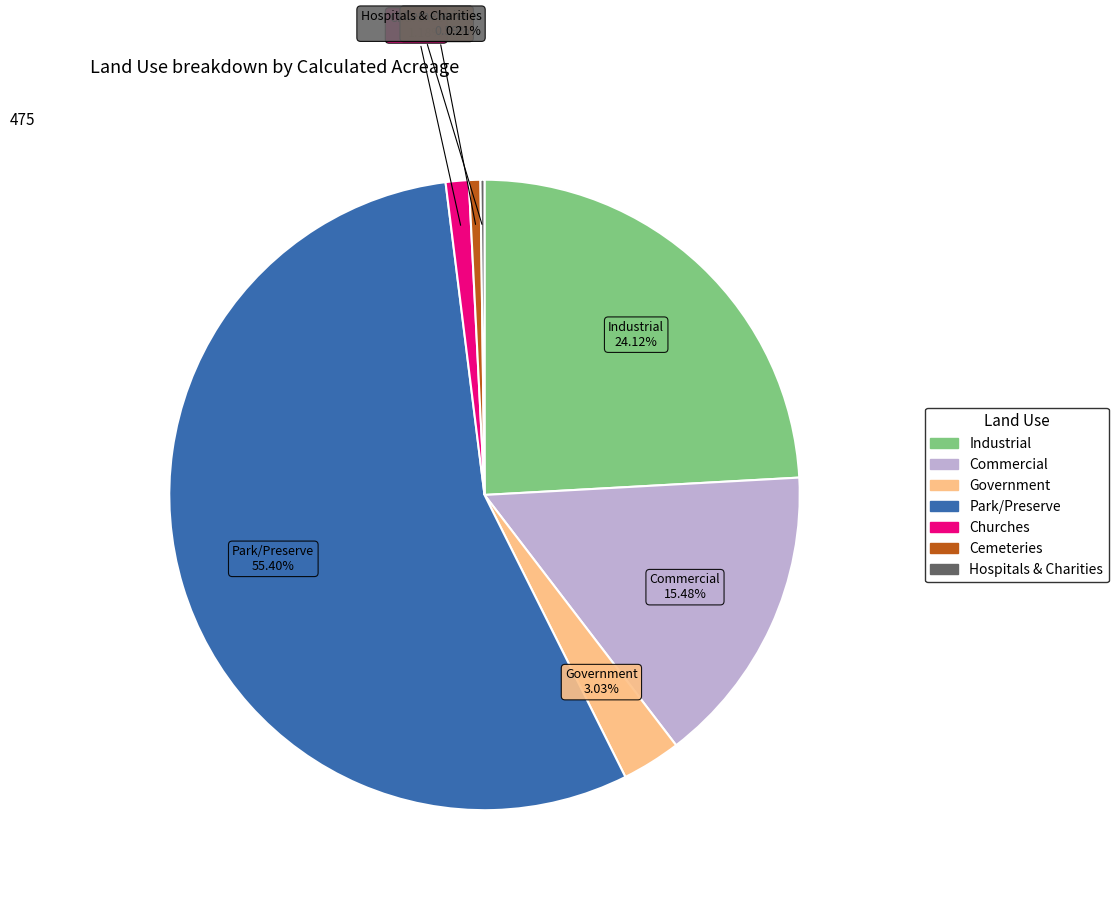

What is the total percentage of Industrial and Park/Preserve?

79.5%